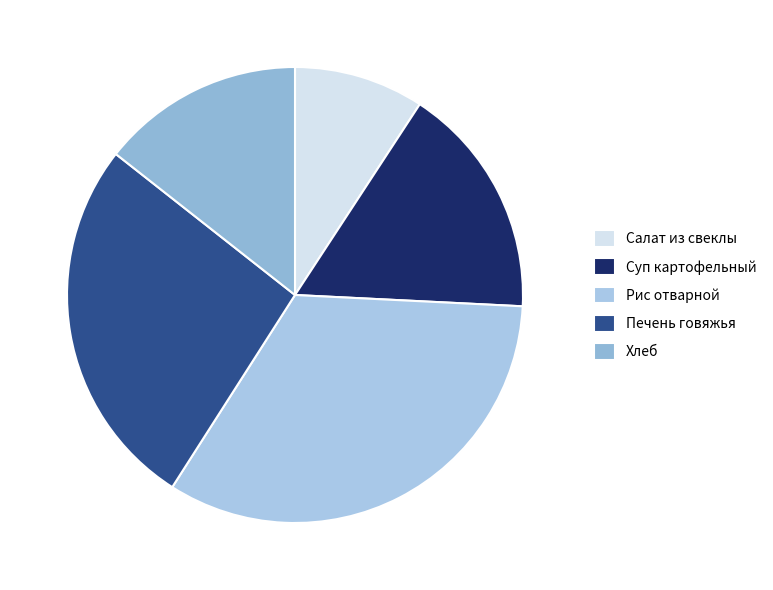

How many segments does this pie chart have?

5